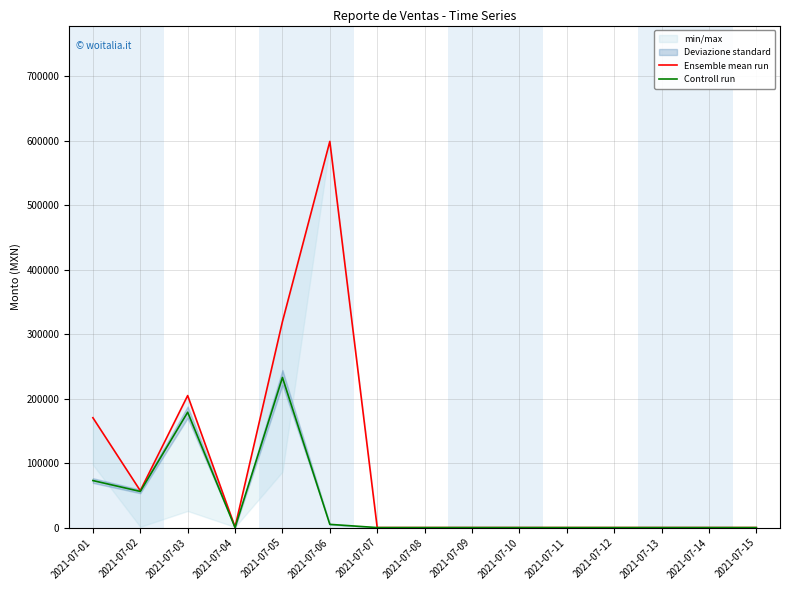

What is the maximum value shown in the chart?

599203.0